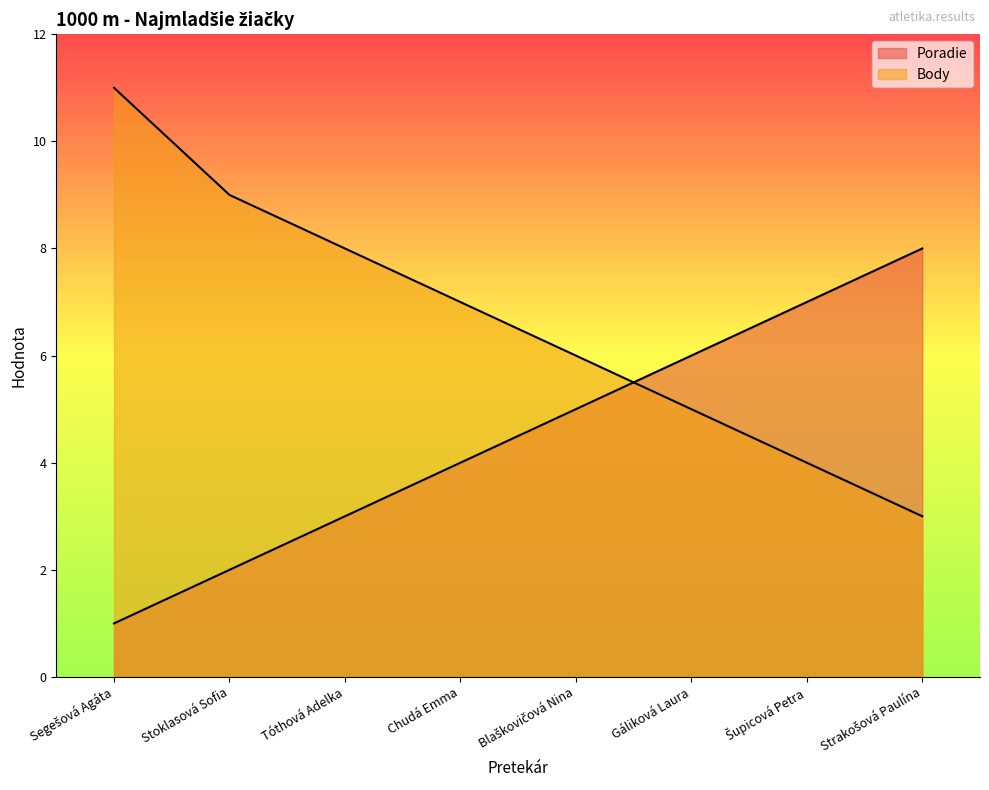

Reading right to left, what are all the values shown in this chart?

Poradie: 8	7	6	5	4	3	2	1
Body: 3	4	5	6	7	8	9	11